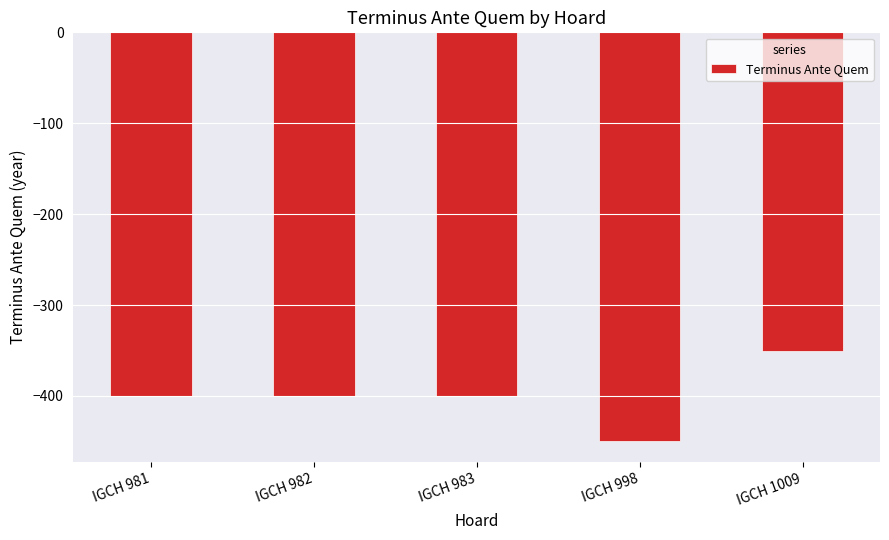

Reading left to right, transcribe all the data shown in this chart.

IGCH 981=-400	IGCH 982=-400	IGCH 983=-400	IGCH 998=-450	IGCH 1009=-350